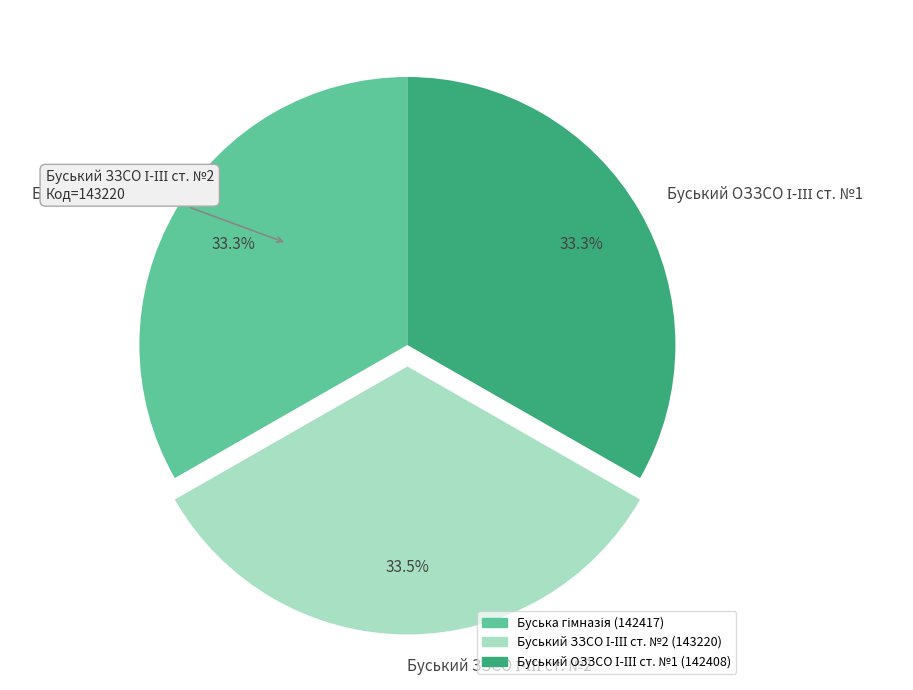

Is there any slice that represents more than half of the pie?

No